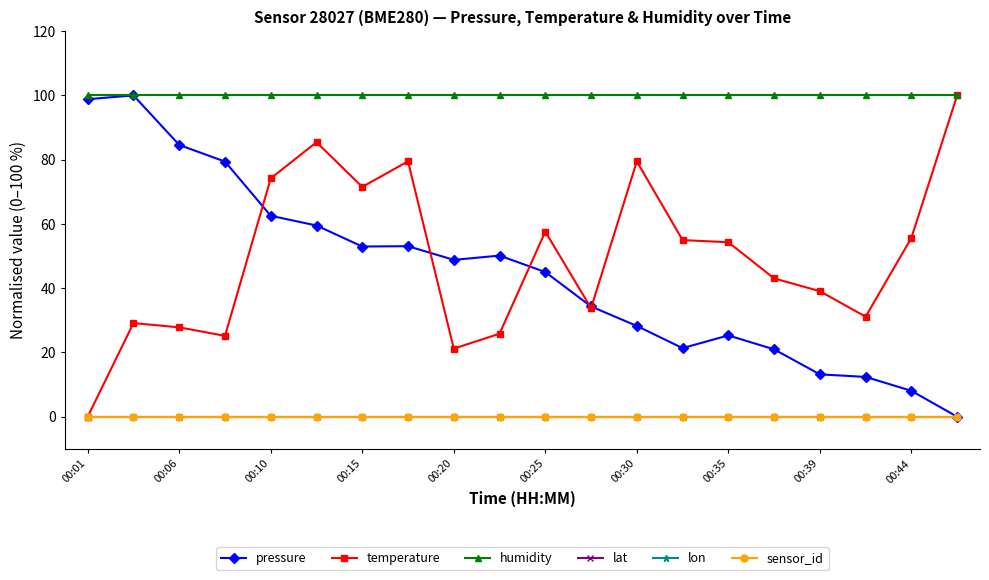

True or false: lat and sensor_id intersect in this chart.

False